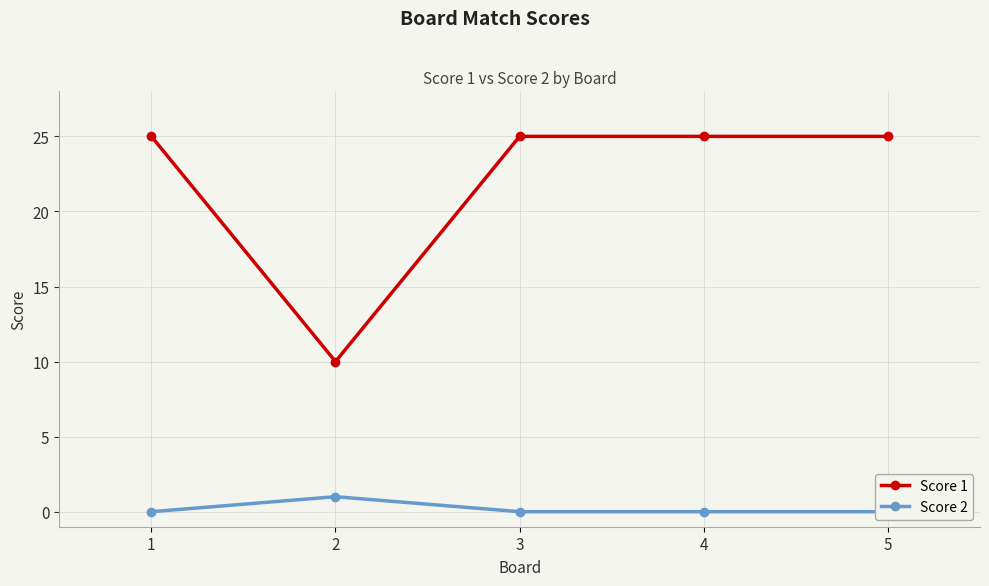

Is it true that Score 1 equals 25 at 4?

True